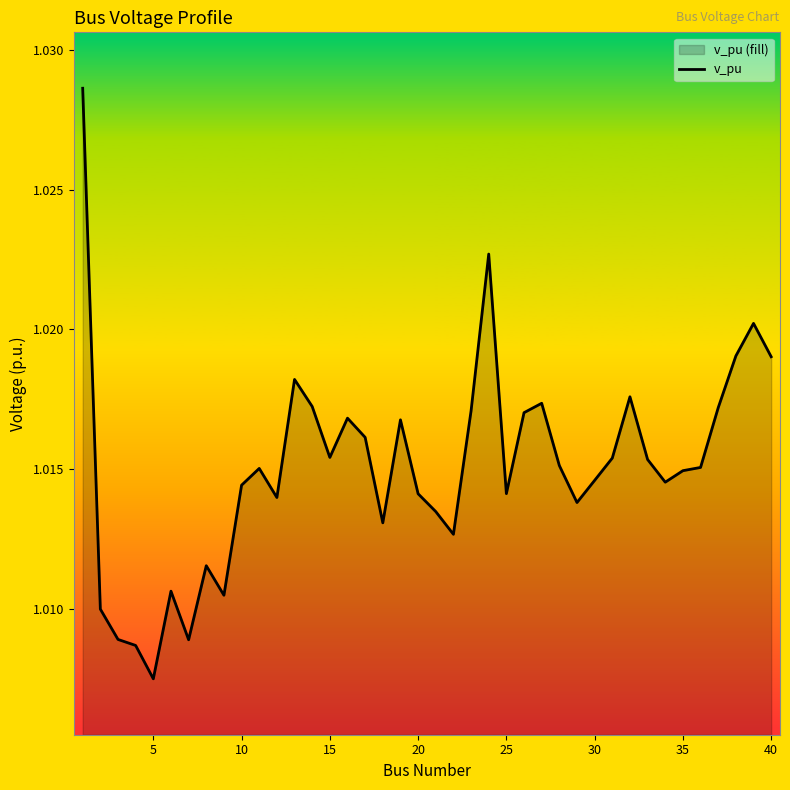

The value at 10 is 0.4. True or false?

False